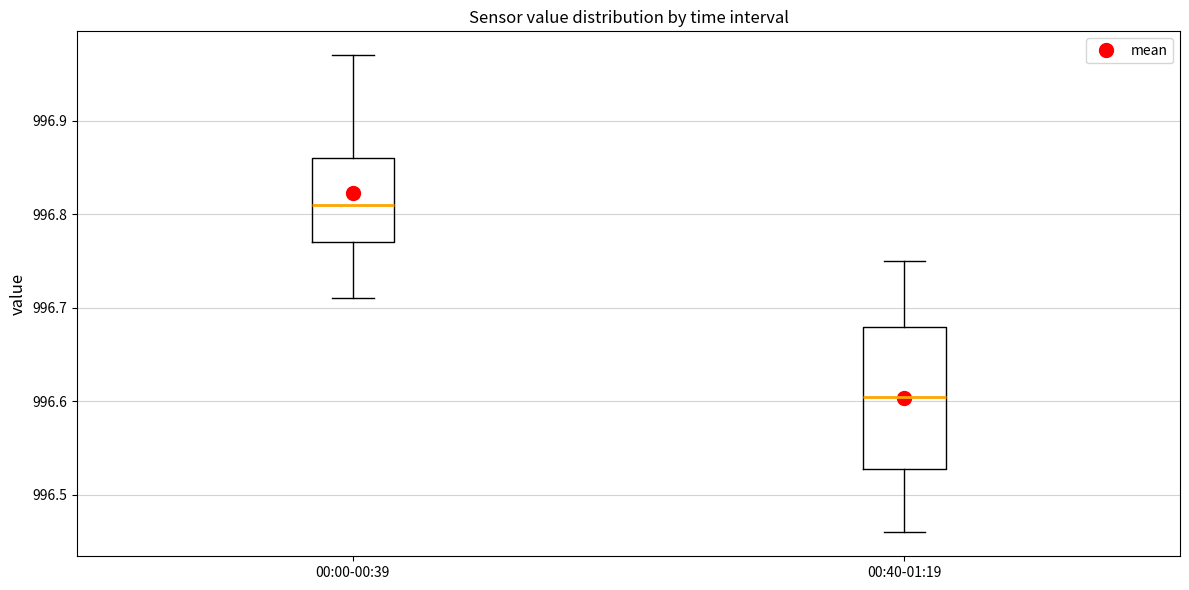

Where does the upper whisker of the box for 00:40-01:19 end on the y-axis? The values are not printed on the chart, so give them approximately, as read against the axis.

996.75